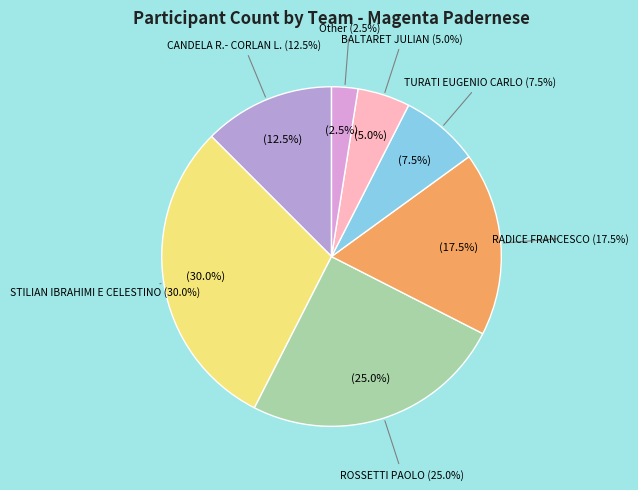

Count the number of slices in the pie.

7